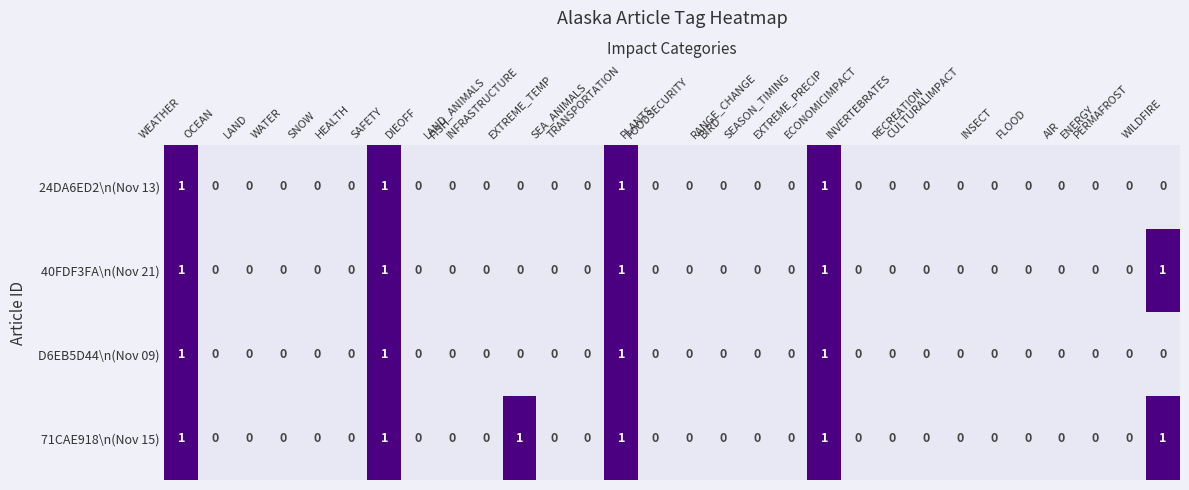

Which series has the largest total across all categories?

71CAE918\n(Nov 15)